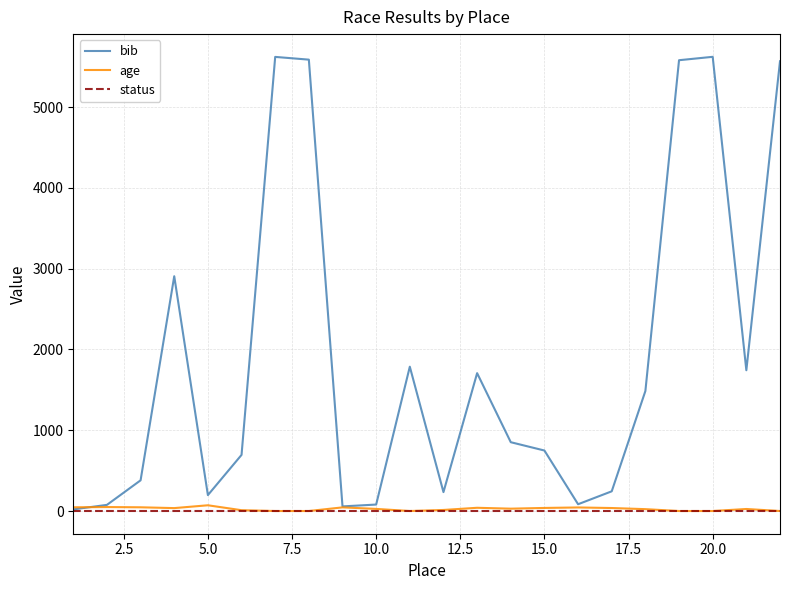

List the series in order of their peak value, lowest first.

status, age, bib